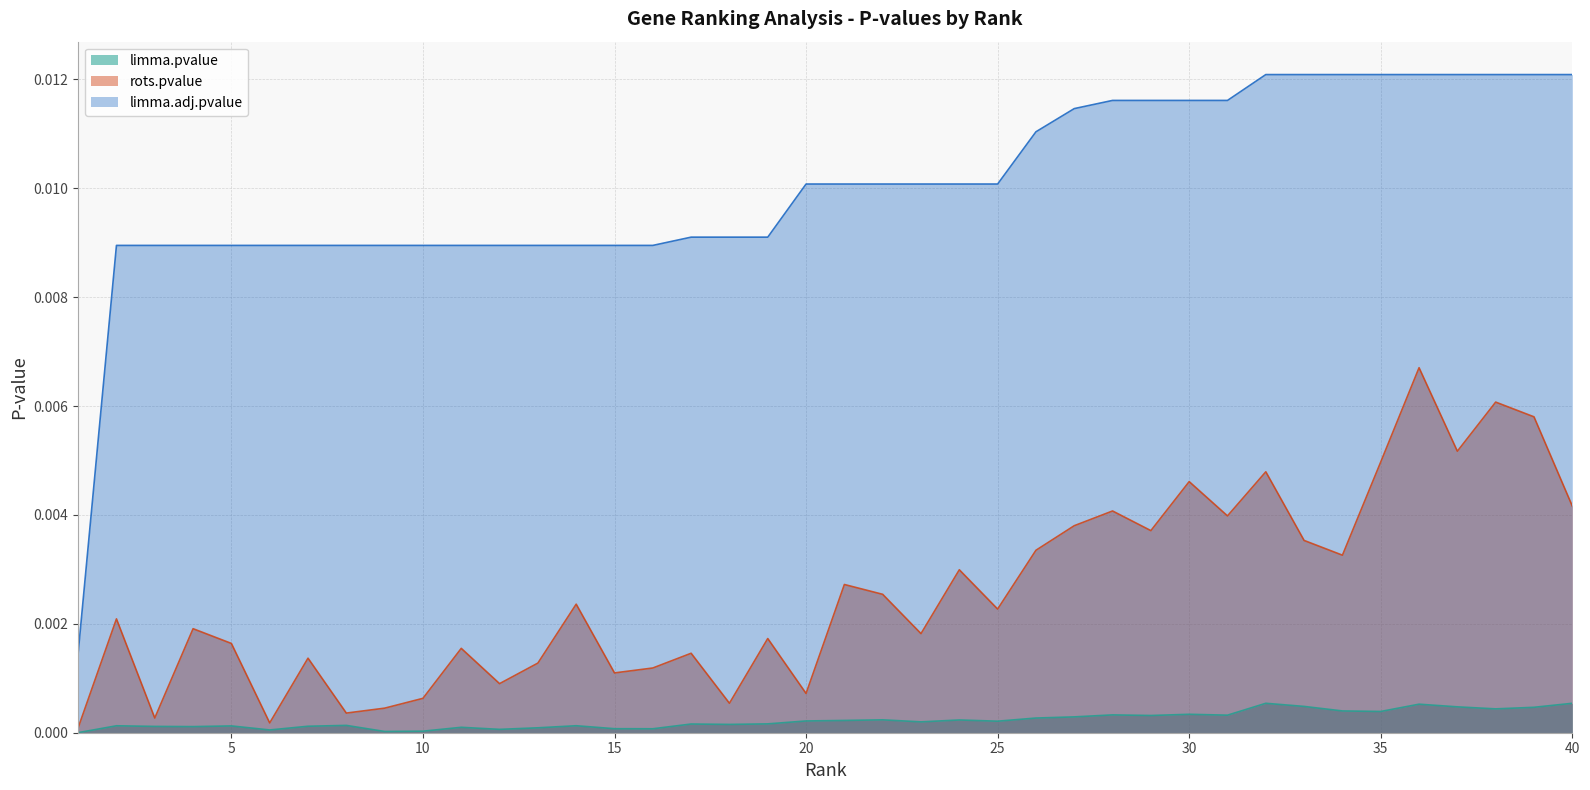

Which series has the widest spread of values?

limma.adj.pvalue